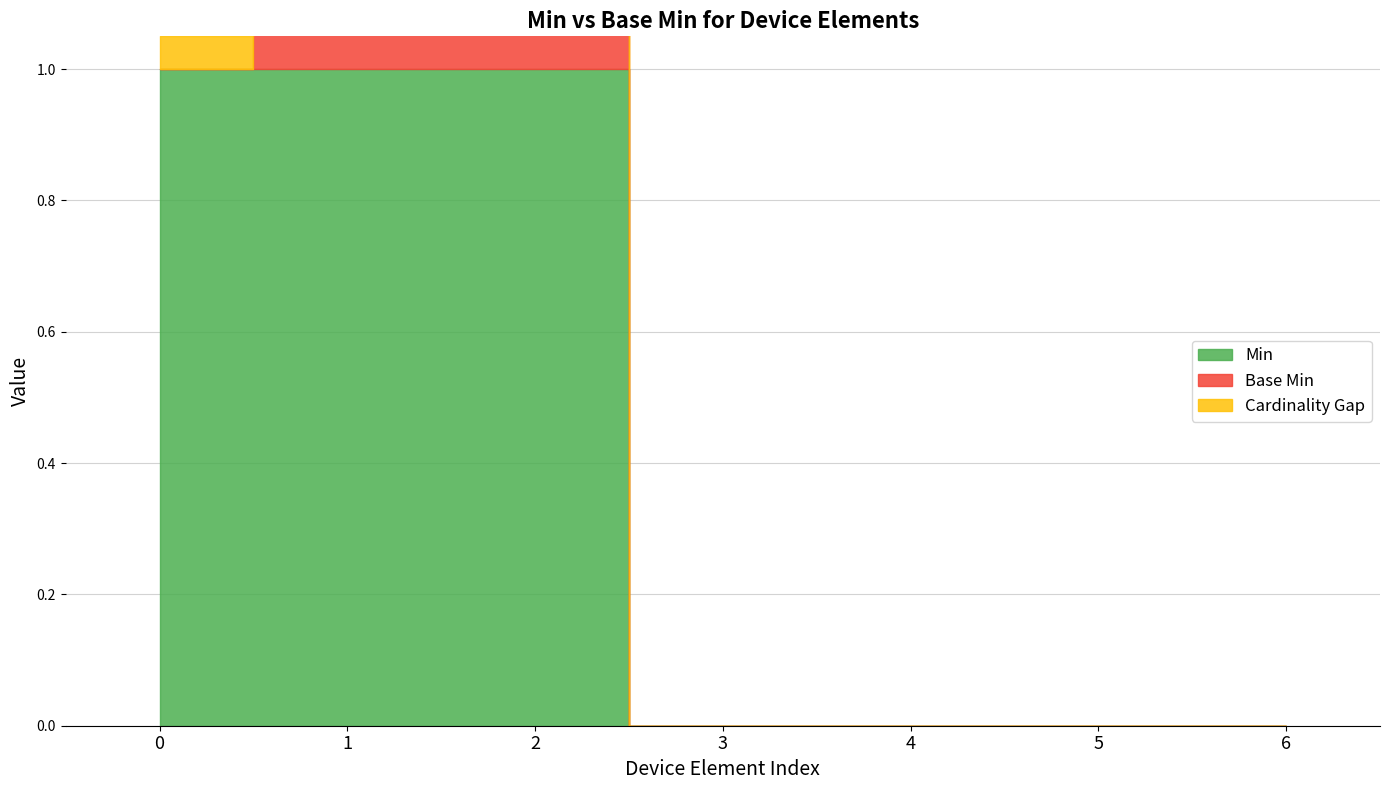

How many Min values are between 0 and 1?

7